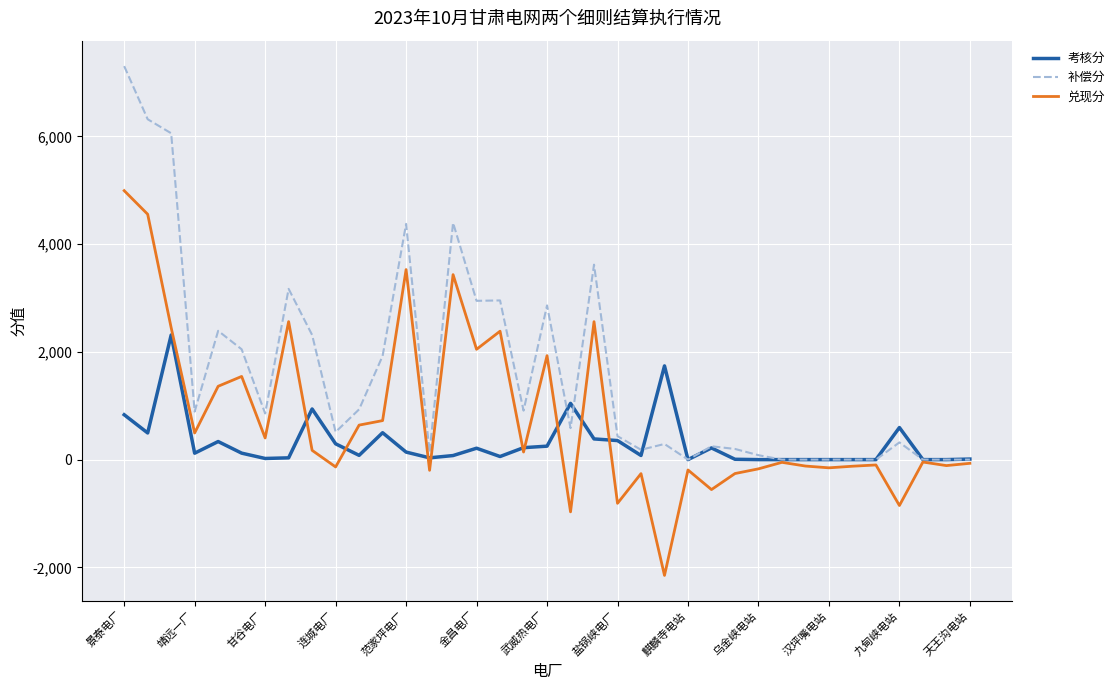

List the series in order of their peak value, lowest first.

考核分, 兑现分, 补偿分